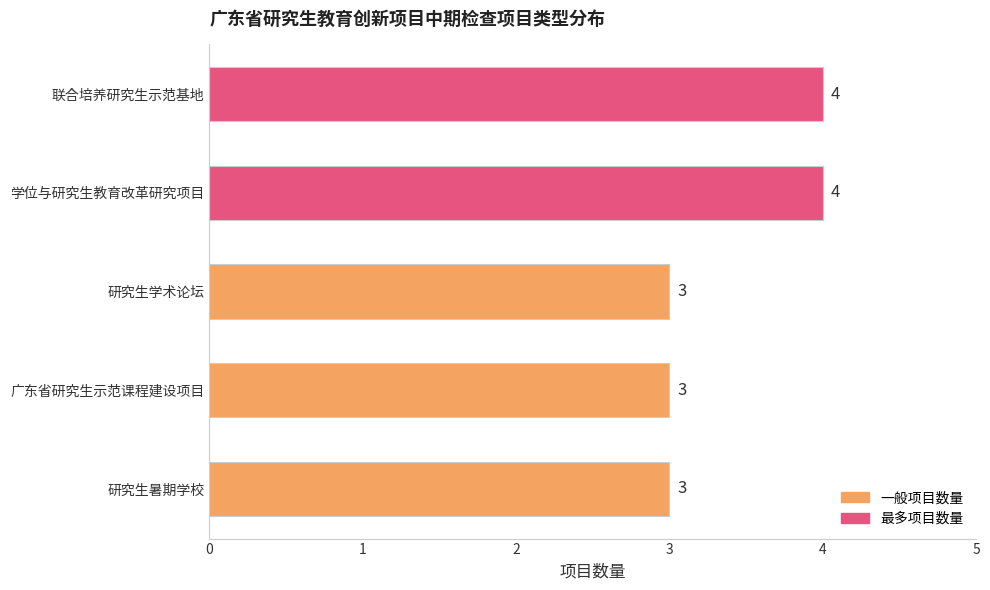

Read the value at 研究生暑期学校.

3